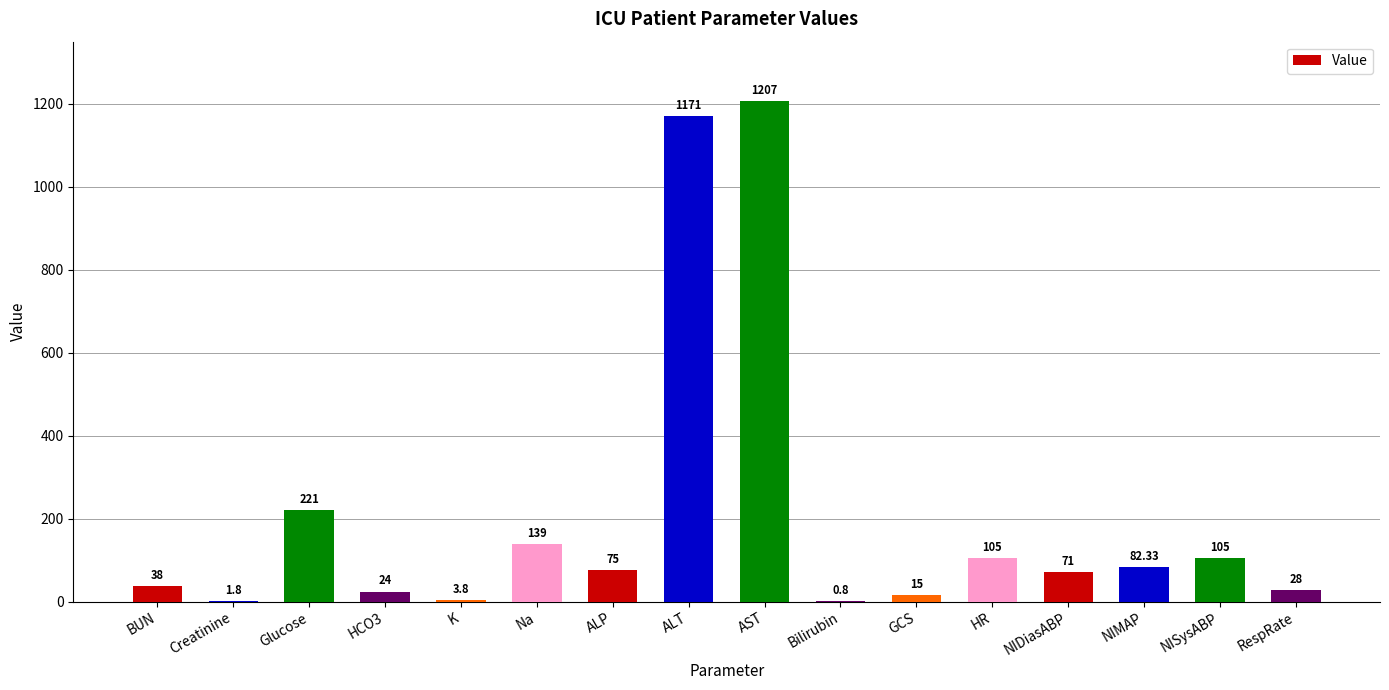

What is the change in value from Na to GCS?

-124.0